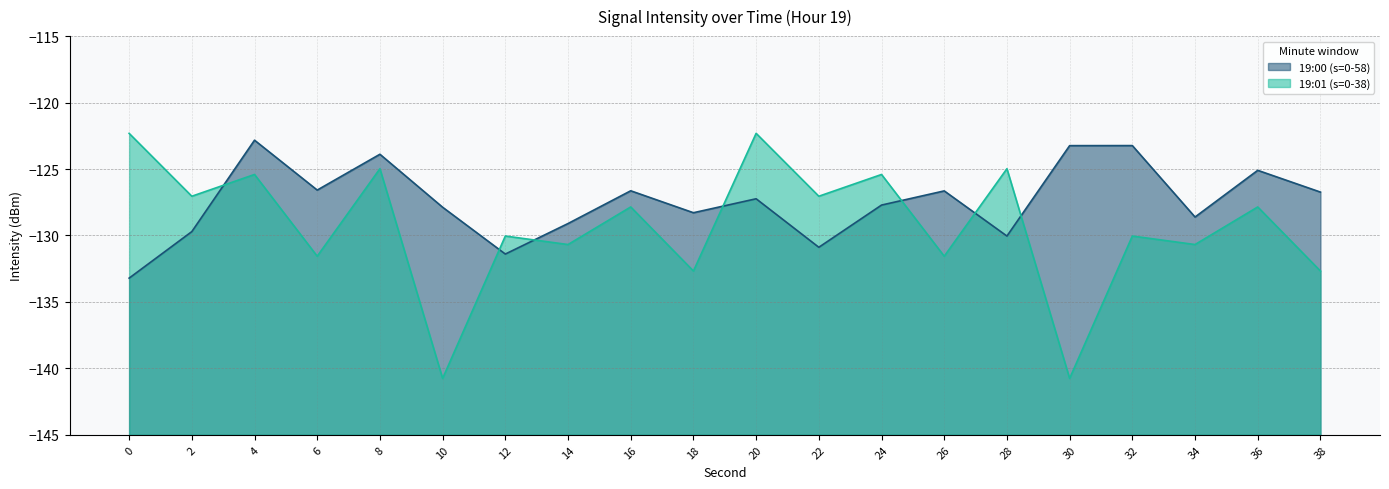

What is the sum of the 19:00 (s=0-58) values at 34 and 36?

-253.7